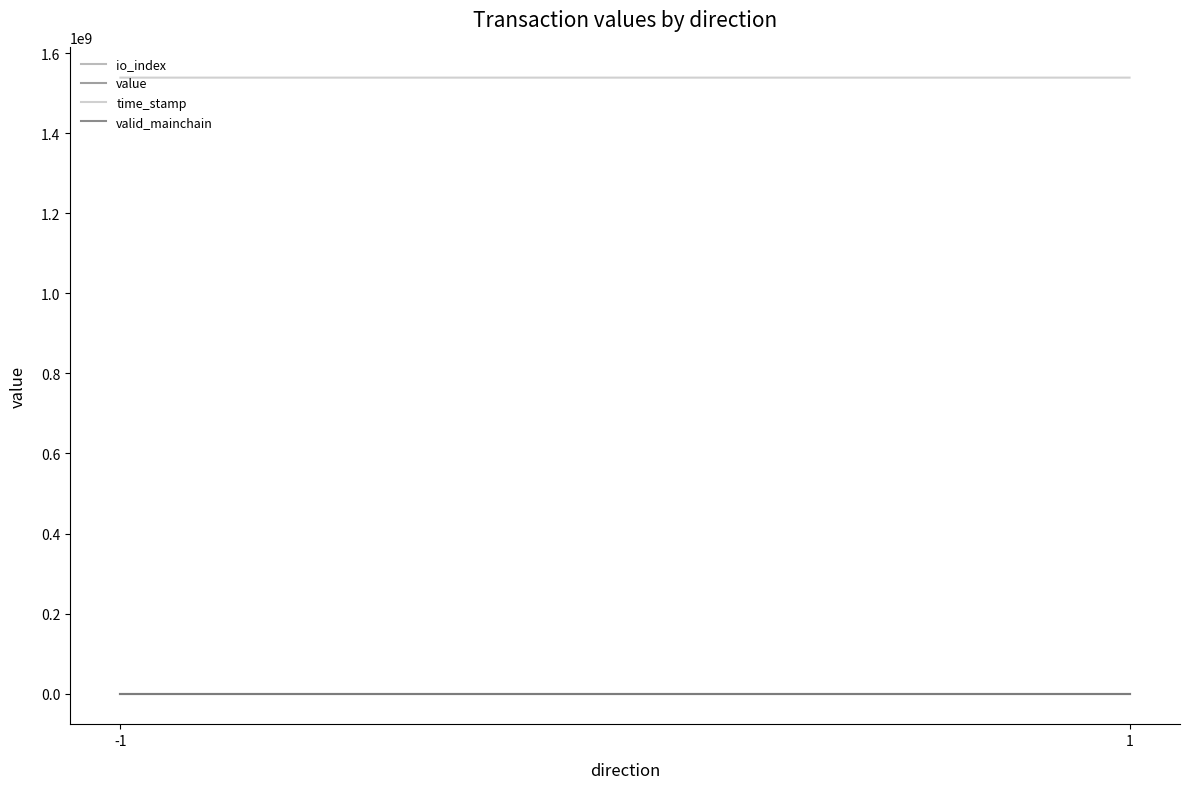

True or false: time_stamp has a value of 804148374.8 at -1.

False